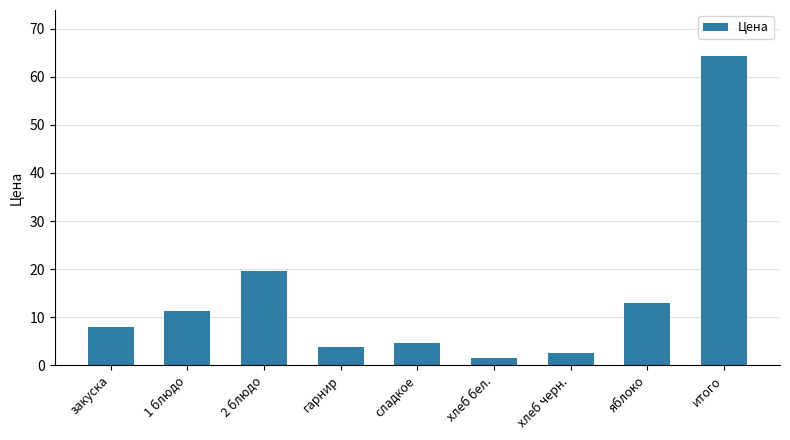

What value does the data have at закуска?

8.0